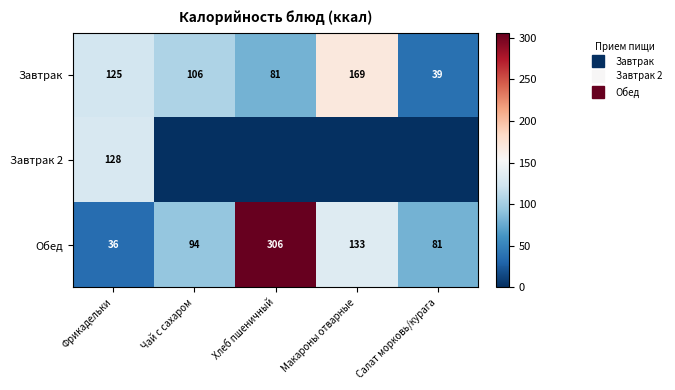

True or false: Обед has a value of 36 at Фрикадельки.

True